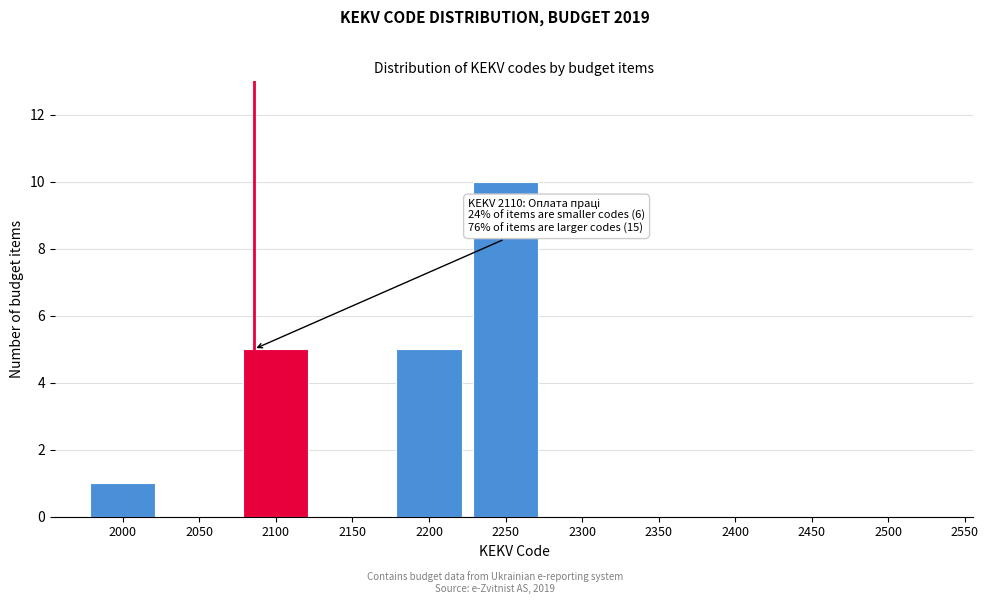

Reading left to right, extract all data points from this chart.

2000=1	2050=0	2100=5	2150=0	2200=5	2250=10	2300=0	2350=0	2400=0	2450=0	2500=0	2550=0